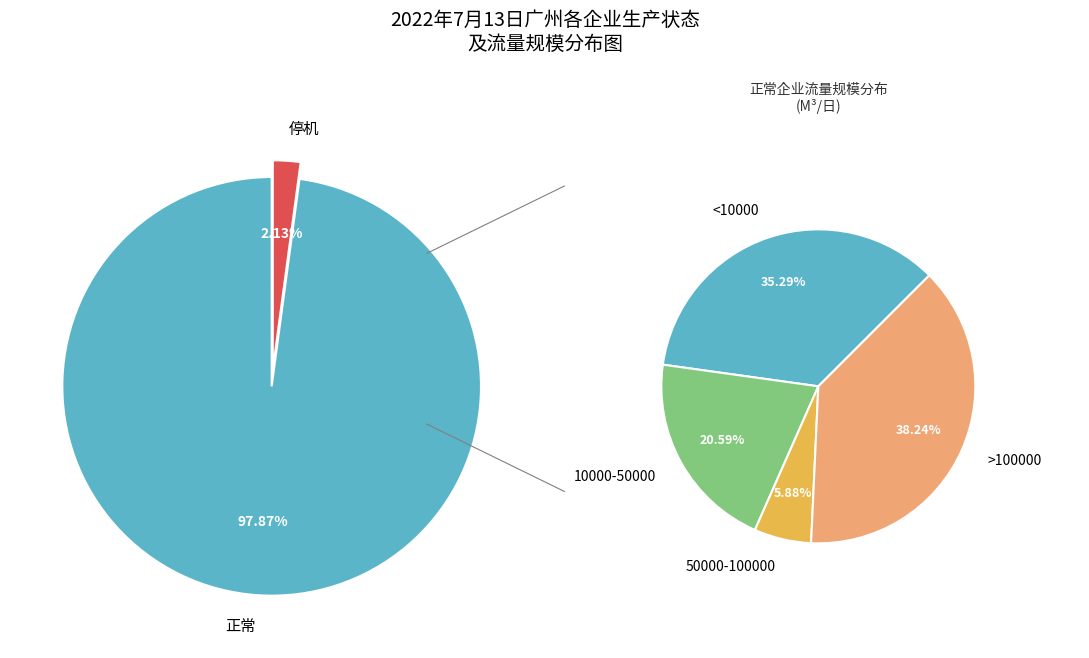

To the nearest percent, what is the difference between the 停机 and 正常 slice percentages?

96%